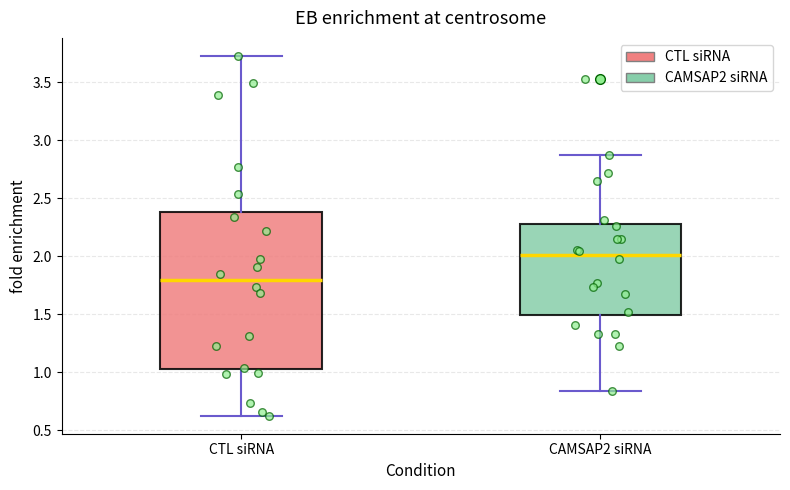

Reading left to right, read every box against the y-axis: the position of its median line, the range the box covers, and the ends of its whiskers. The values are not printed on the chart, so give them approximately, as read against the axis.

CTL siRNA: median 1.80, box 1.05 to 2.40, whiskers 0.65 to 3.75
CAMSAP2 siRNA: median 2.00, box 1.50 to 2.30, whiskers 0.85 to 2.85